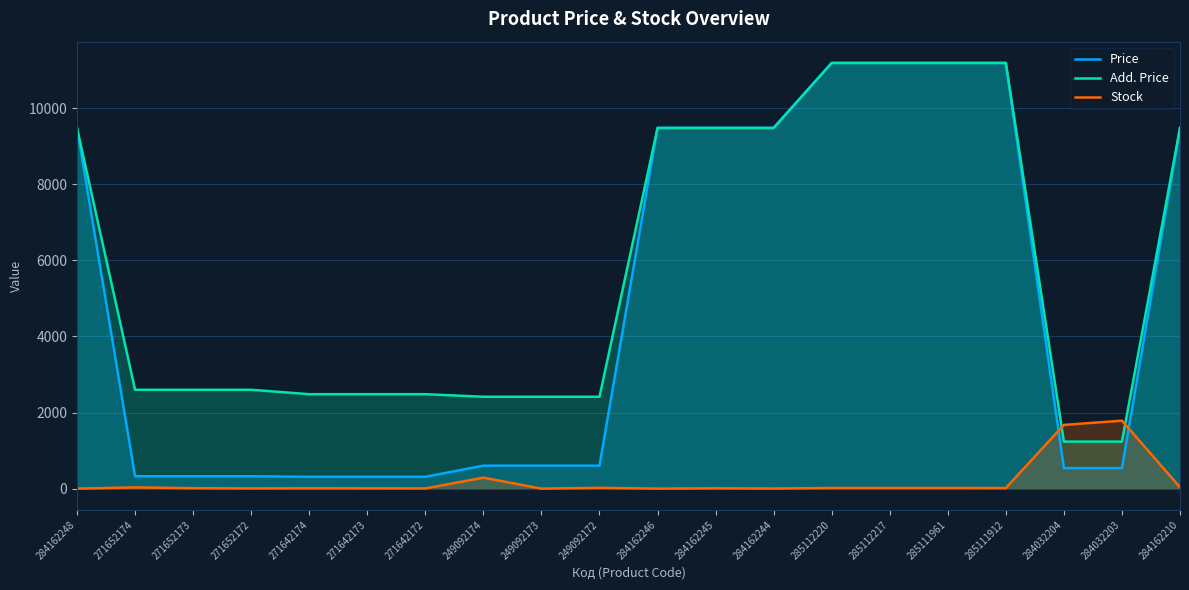

What is the label of the 18th point from the left?

284032204